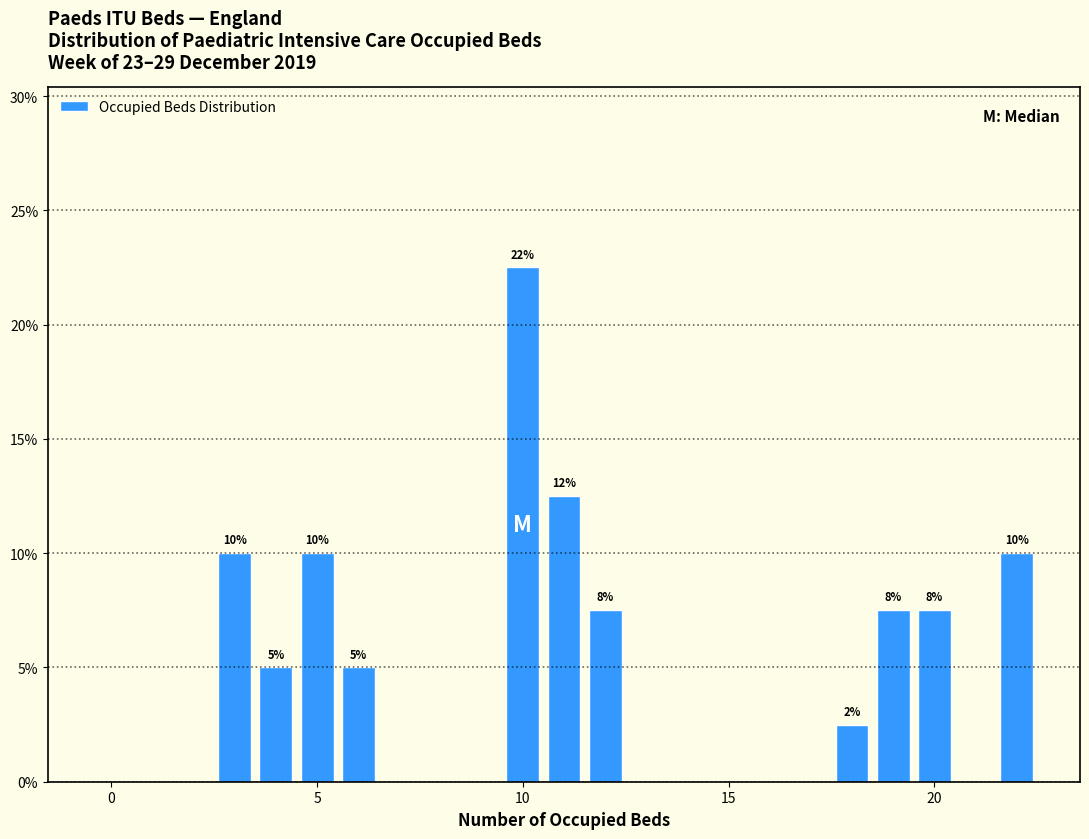

Around what value on the x-axis is the tallest bar? Give the approximate position of its centre, as read against the axis.

10.0